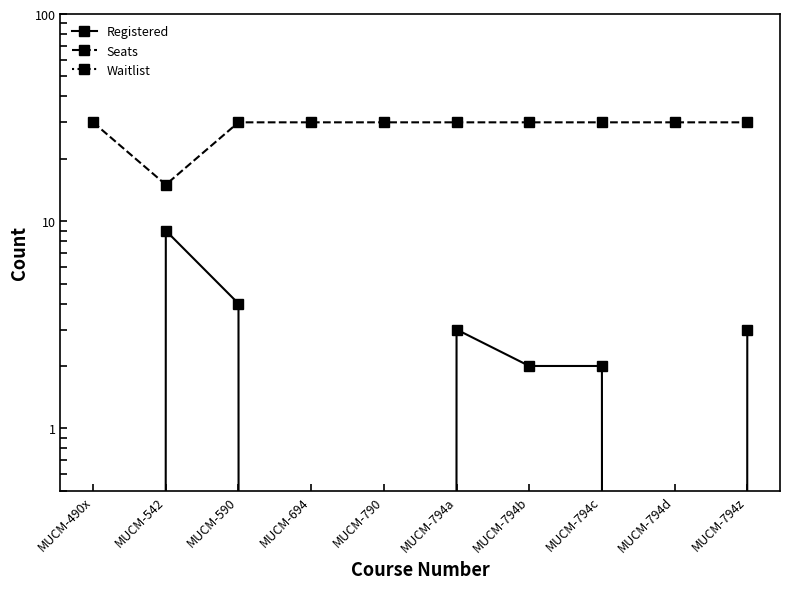

At which label is Waitlist closest to 0?

MUCM-490x